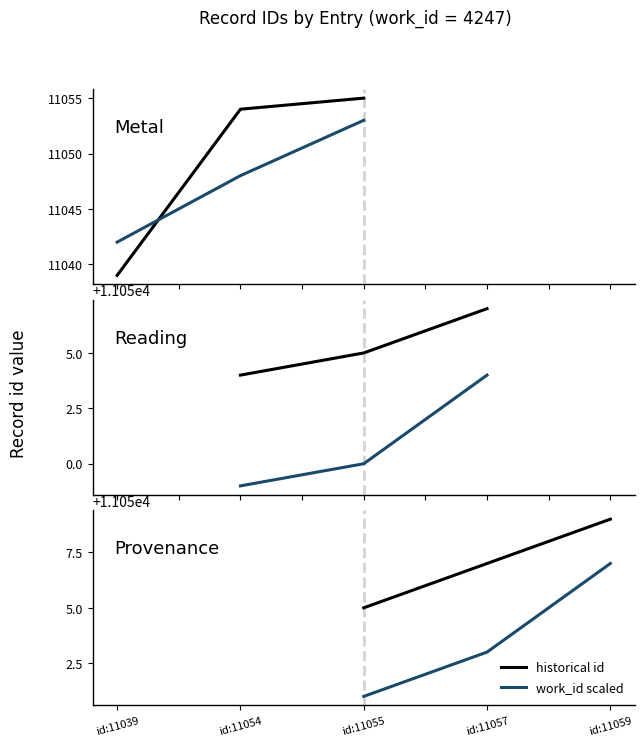

How many data points in work_id scaled are above 11053?

1